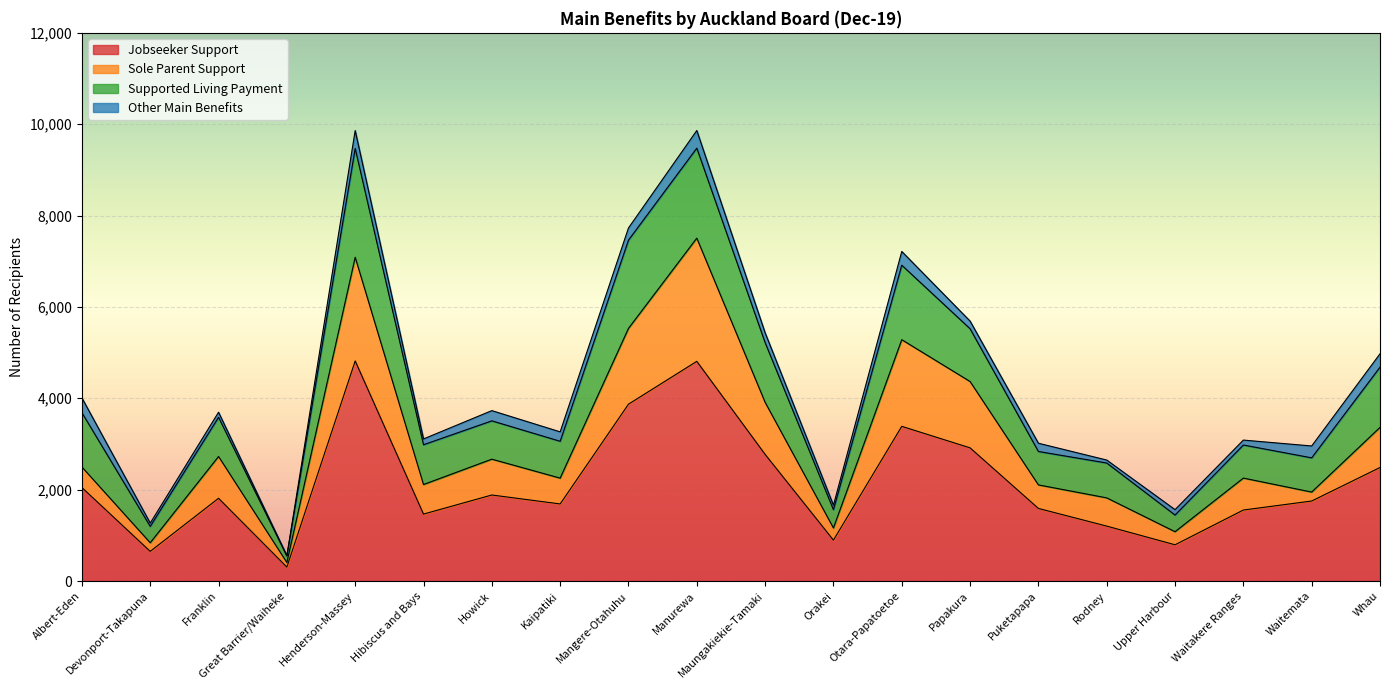

Does the chart display data point markers on the line(s)?

No